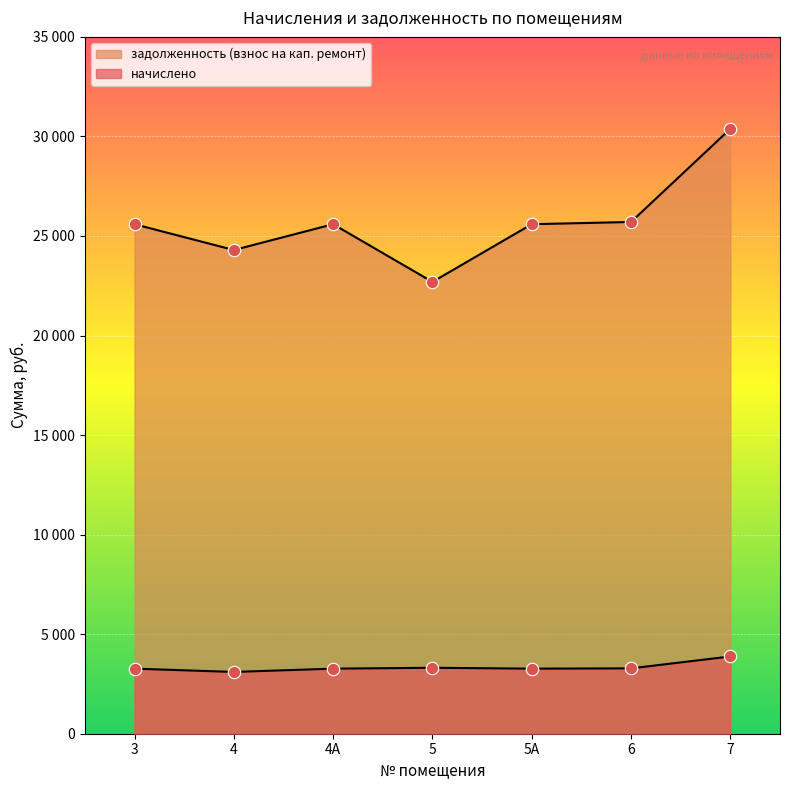

Which series contains the lowest Y value?

начислено